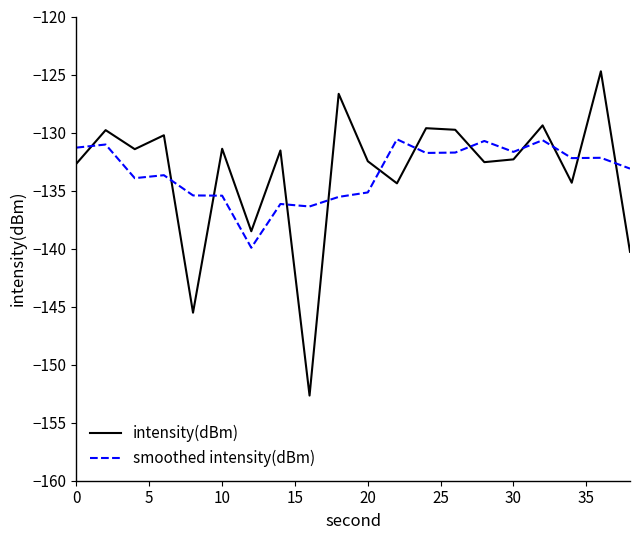

What is the maximum value shown in the chart?

-124.7